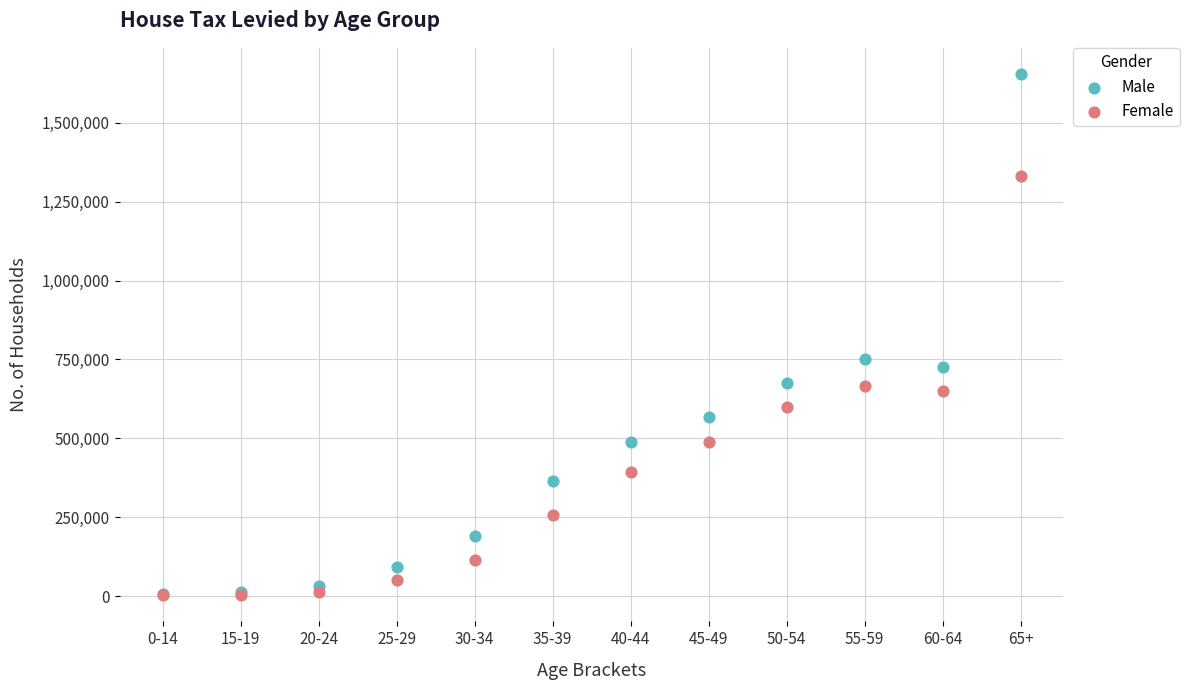

In the Male series, what Y value is closest to 830531?

751809